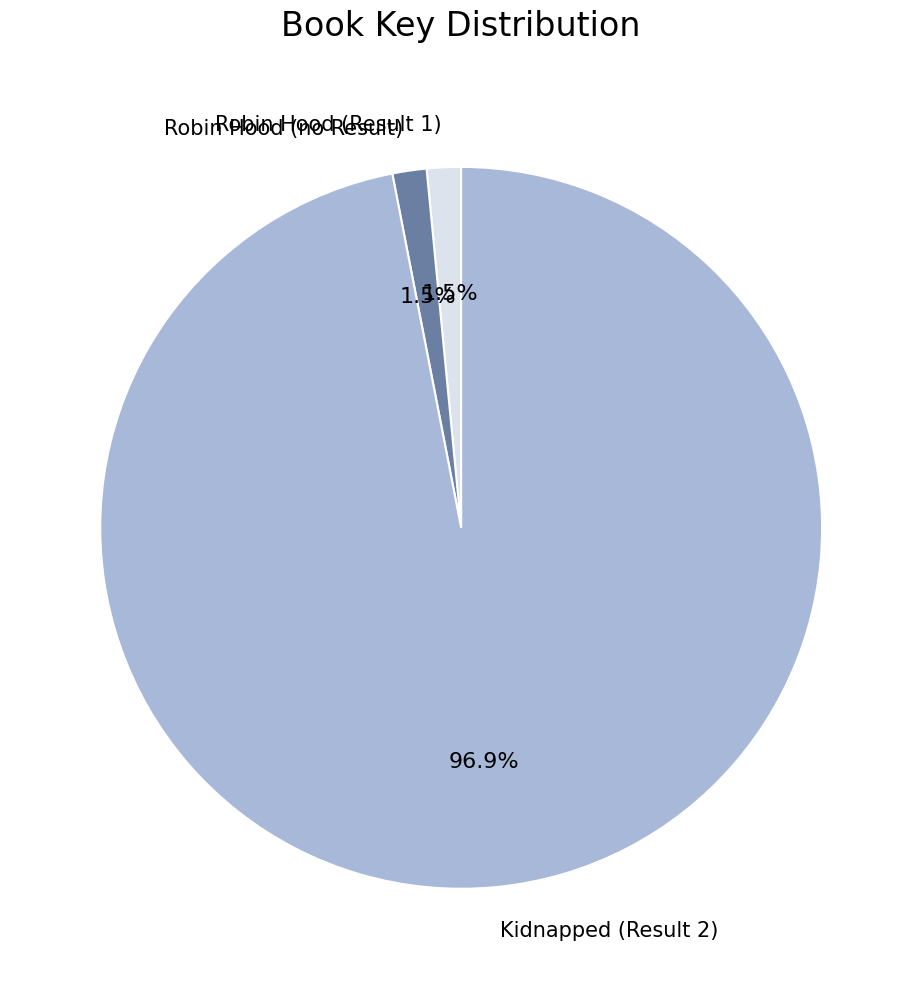

What is the largest slice in the pie chart?

Kidnapped (Result 2)